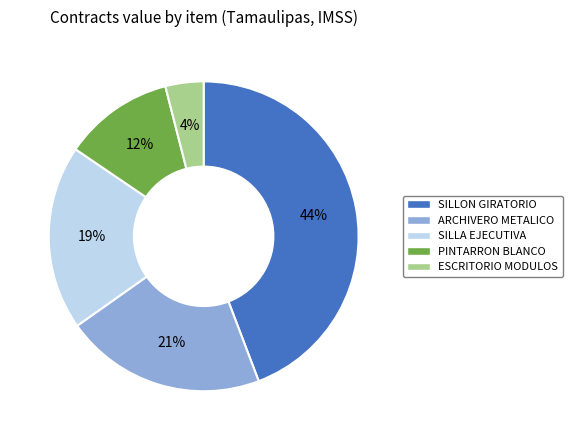

What percentage is the PINTARRON BLANCO slice, to the nearest percent?

12%